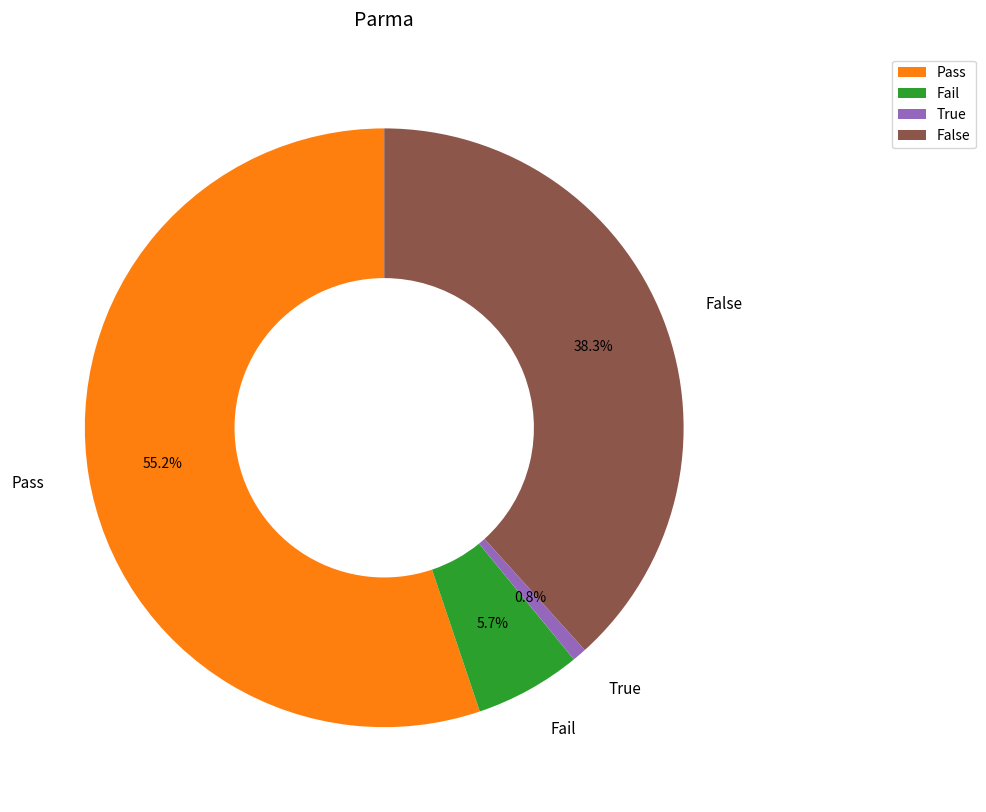

What is the largest slice in the pie chart?

Pass